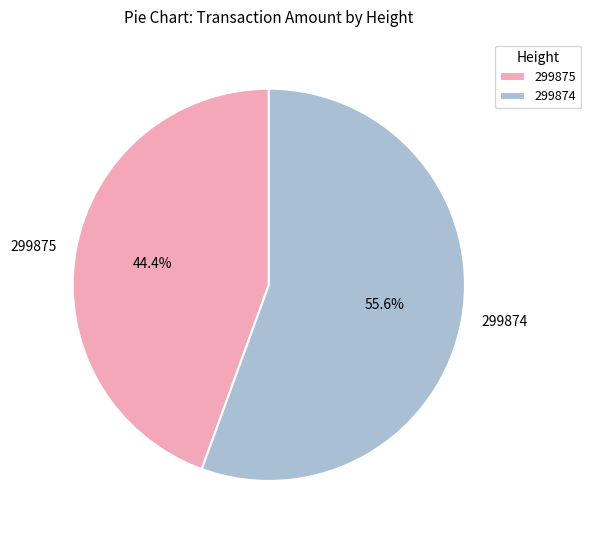

Between 299874 and 299875, which is larger?

299874